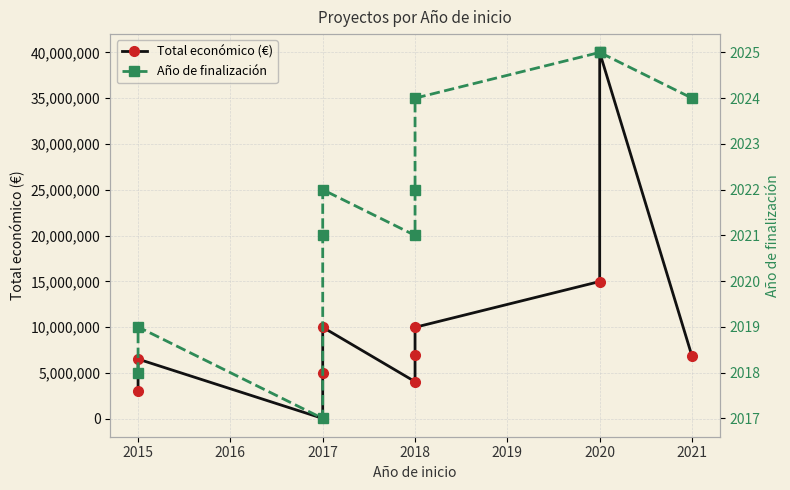

Between 2017 and 2015, which is larger?

2015